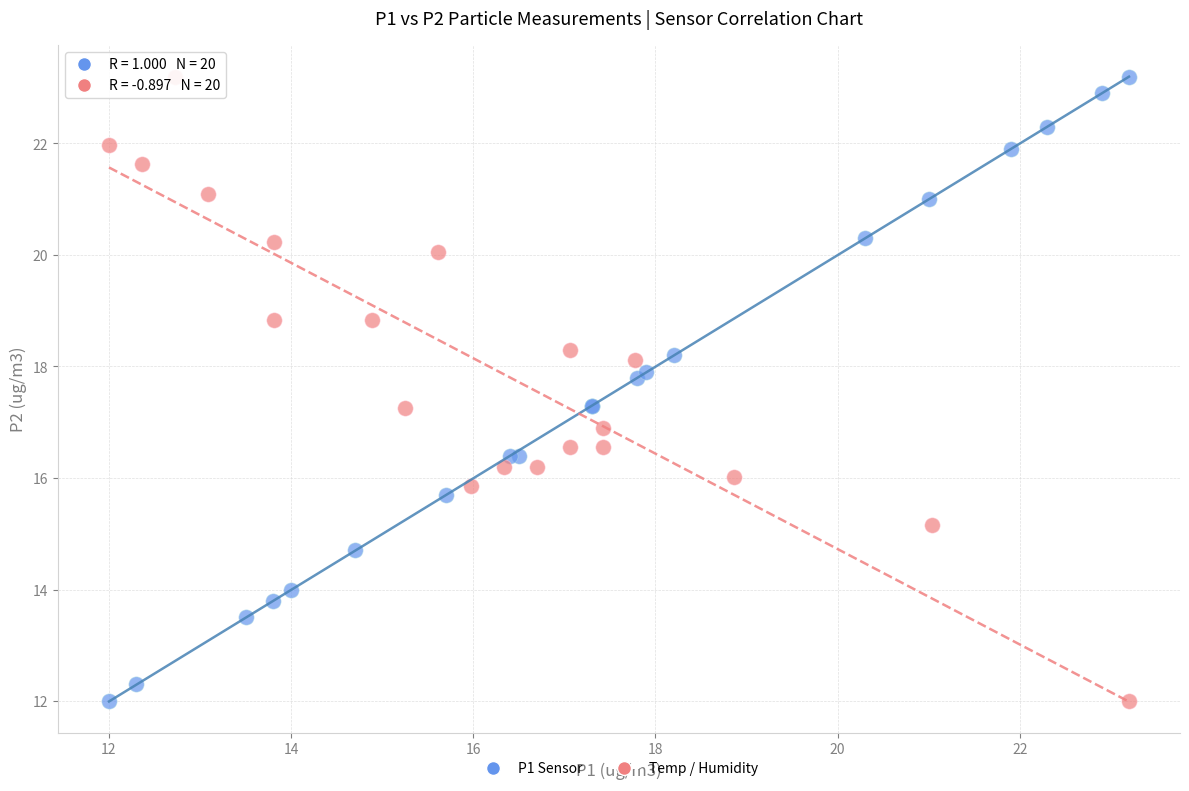

What are all the series names shown in the legend?

P1 Sensor, Temp / Humidity